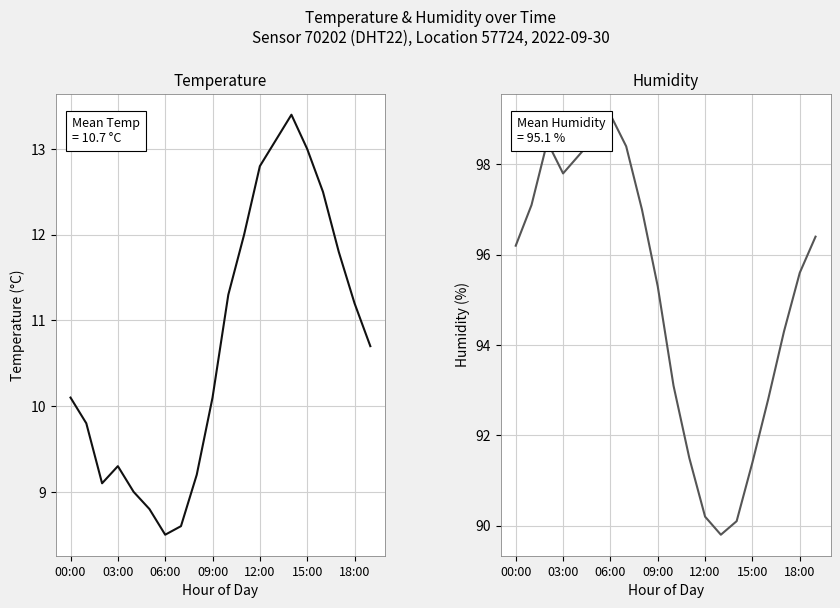

Which has a higher value, 00:00 or 19?

19